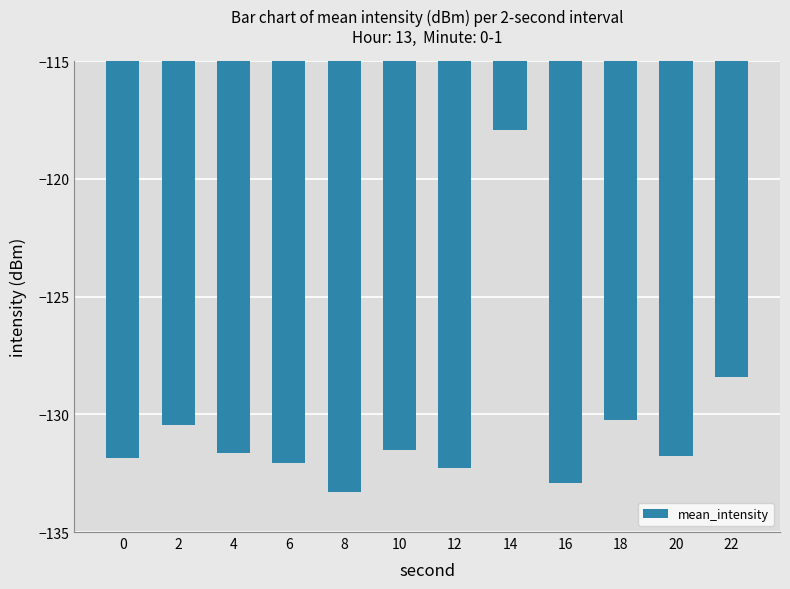

What is the change in value from 4 to 22?

+3.2